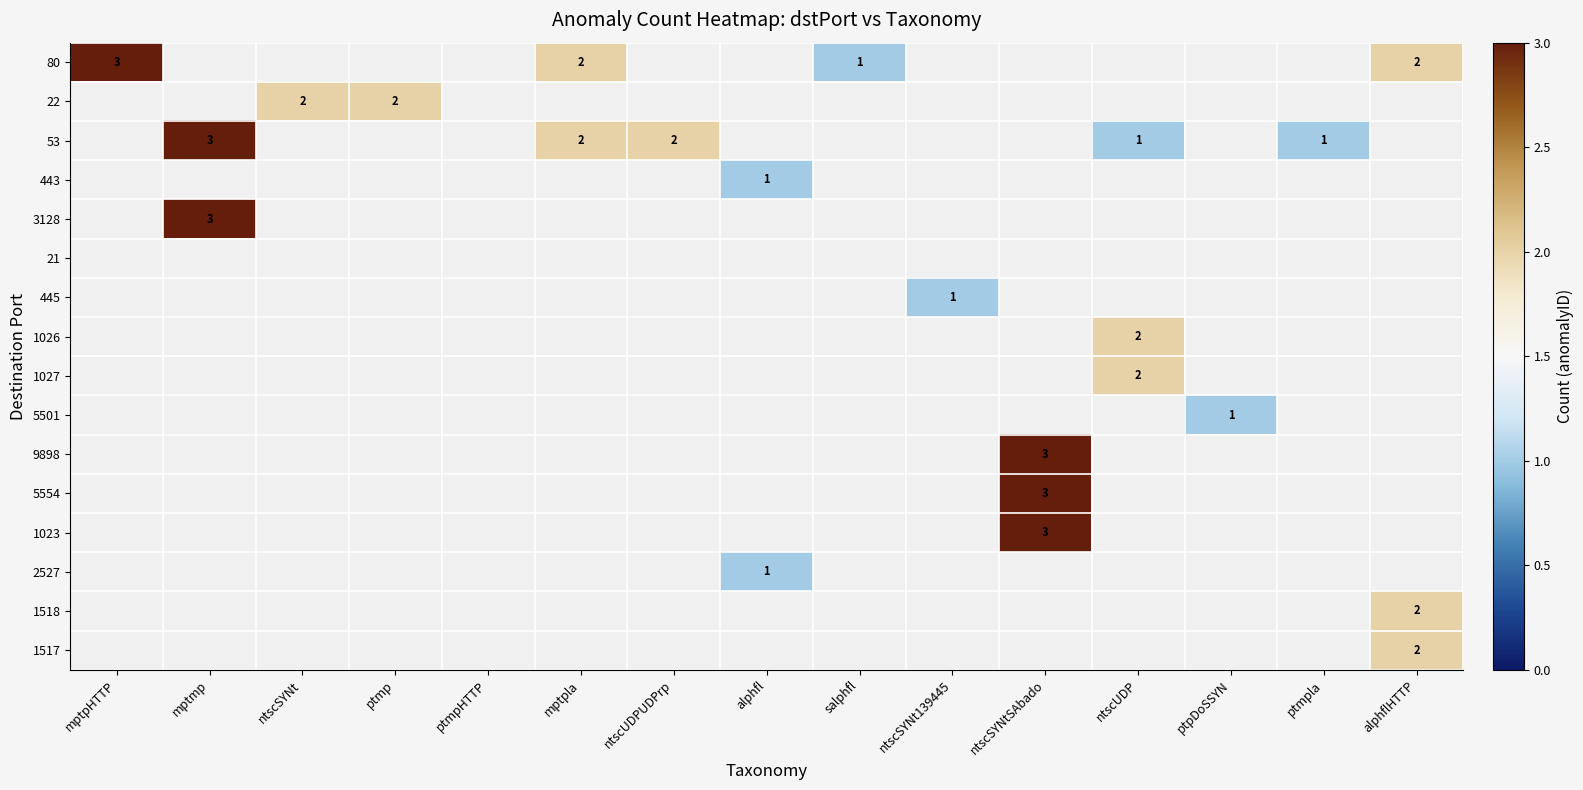

True or false: 53 has a value of 3 at mptmp.

True